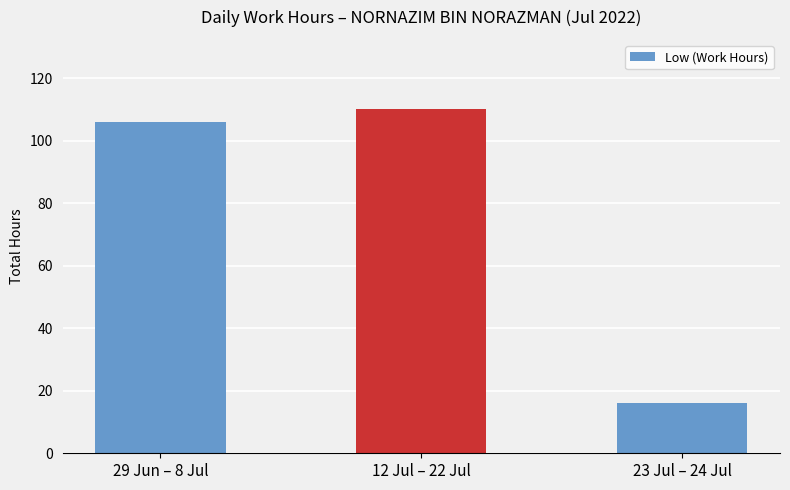

Which category has the highest value across all series?

12 Jul – 22 Jul